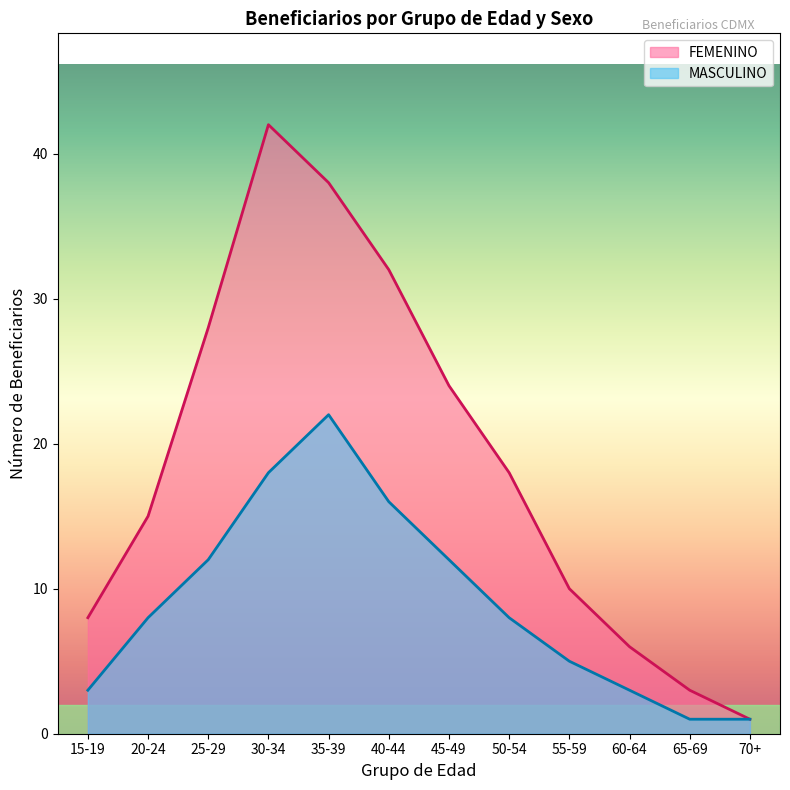

True or false: FEMENINO has more than 1 points higher than both neighbors.

False